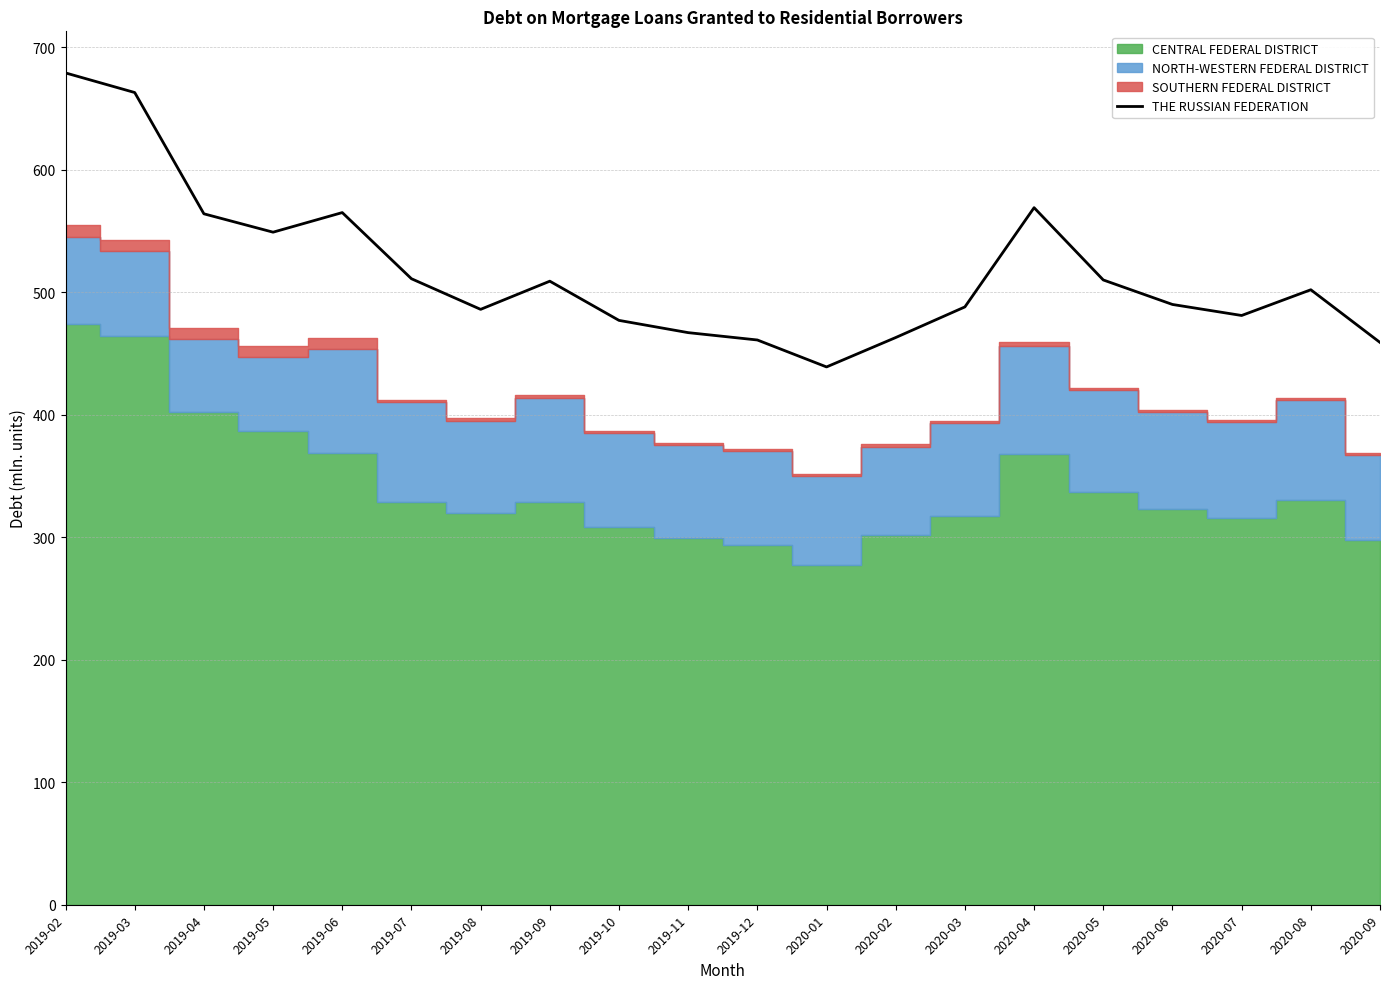

What is the difference between the values at 2020-04 and 2019-06?

4